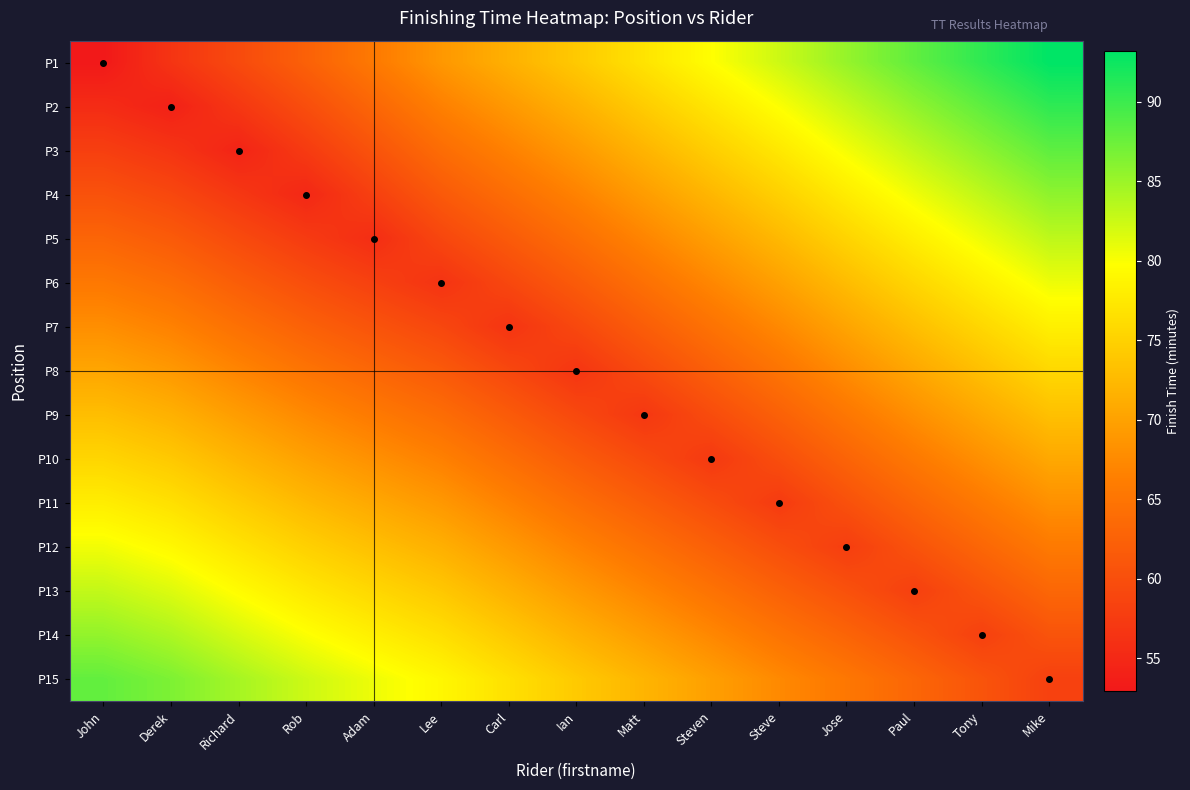

At how many categories does at least one series exceed 76?

14